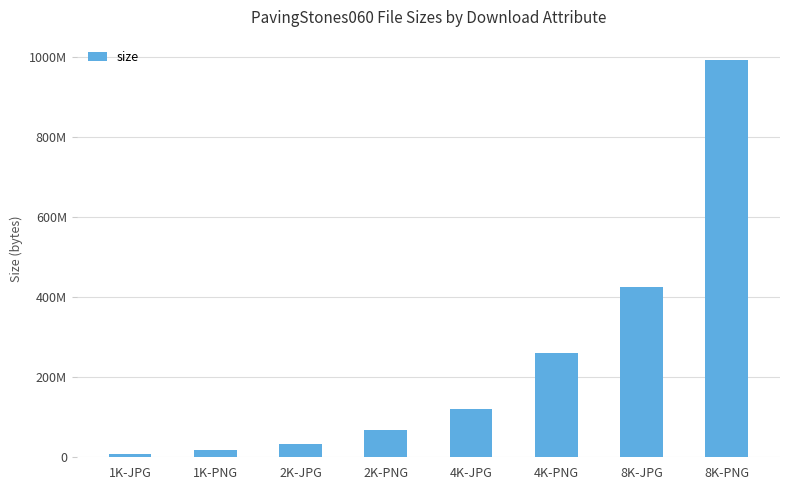

Where does the data first go above 120917528?

4K-PNG